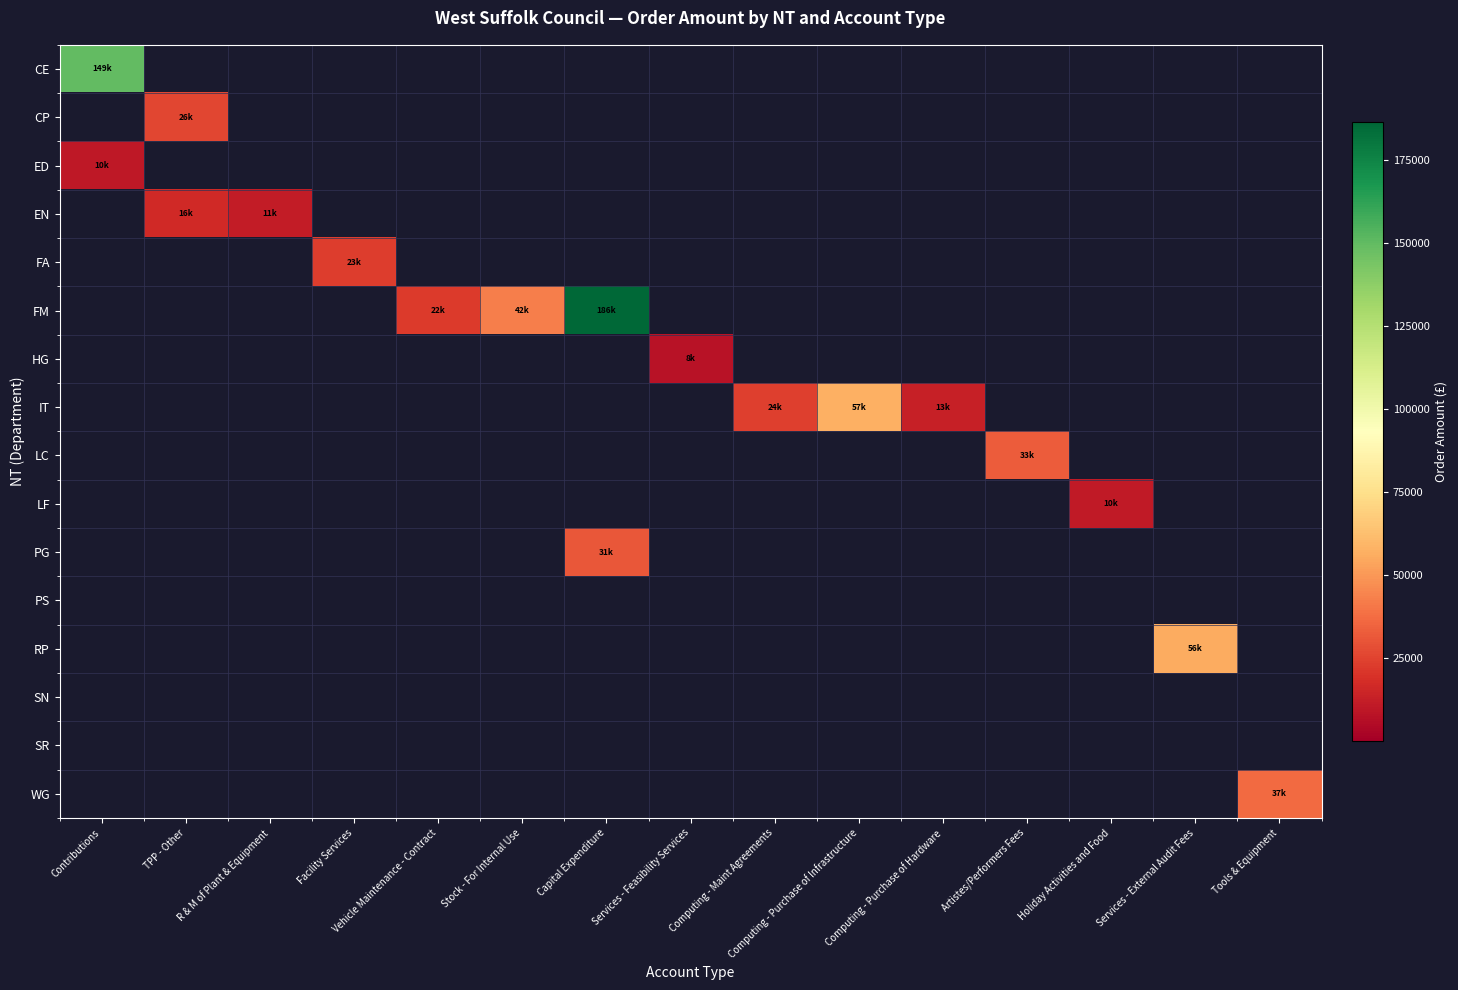

Reading left to right, extract all data points from this chart.

CE: Contributions=149247.0	TPP - Other=0.0	R & M of Plant & Equipment=0.0	Facility Services=0.0	Vehicle Maintenance - Contract=0.0	Stock - For Internal Use=0.0	Capital Expenditure=0.0	Services - Feasibility Services=0.0	Computing - Maint Agreements=0.0	Computing - Purchase of Infrastructure=0.0	Computing - Purchase of Hardware=0.0	Artistes/Performers Fees=0.0	Holiday Activities and Food=0.0	Services - External Audit Fees=0.0	Tools & Equipment=0.0
CP: Contributions=0.0	TPP - Other=26126.9	R & M of Plant & Equipment=0.0	Facility Services=0.0	Vehicle Maintenance - Contract=0.0	Stock - For Internal Use=0.0	Capital Expenditure=0.0	Services - Feasibility Services=0.0	Computing - Maint Agreements=0.0	Computing - Purchase of Infrastructure=0.0	Computing - Purchase of Hardware=0.0	Artistes/Performers Fees=0.0	Holiday Activities and Food=0.0	Services - External Audit Fees=0.0	Tools & Equipment=0.0
ED: Contributions=10000.0	TPP - Other=0.0	R & M of Plant & Equipment=0.0	Facility Services=0.0	Vehicle Maintenance - Contract=0.0	Stock - For Internal Use=0.0	Capital Expenditure=0.0	Services - Feasibility Services=0.0	Computing - Maint Agreements=0.0	Computing - Purchase of Infrastructure=0.0	Computing - Purchase of Hardware=0.0	Artistes/Performers Fees=0.0	Holiday Activities and Food=0.0	Services - External Audit Fees=0.0	Tools & Equipment=0.0
EN: Contributions=0.0	TPP - Other=16448.0	R & M of Plant & Equipment=11323.0	Facility Services=0.0	Vehicle Maintenance - Contract=0.0	Stock - For Internal Use=0.0	Capital Expenditure=0.0	Services - Feasibility Services=0.0	Computing - Maint Agreements=0.0	Computing - Purchase of Infrastructure=0.0	Computing - Purchase of Hardware=0.0	Artistes/Performers Fees=0.0	Holiday Activities and Food=0.0	Services - External Audit Fees=0.0	Tools & Equipment=0.0
FA: Contributions=0.0	TPP - Other=0.0	R & M of Plant & Equipment=0.0	Facility Services=22582.1	Vehicle Maintenance - Contract=0.0	Stock - For Internal Use=0.0	Capital Expenditure=0.0	Services - Feasibility Services=0.0	Computing - Maint Agreements=0.0	Computing - Purchase of Infrastructure=0.0	Computing - Purchase of Hardware=0.0	Artistes/Performers Fees=0.0	Holiday Activities and Food=0.0	Services - External Audit Fees=0.0	Tools & Equipment=0.0
FM: Contributions=0.0	TPP - Other=0.0	R & M of Plant & Equipment=0.0	Facility Services=0.0	Vehicle Maintenance - Contract=22187.0	Stock - For Internal Use=42274.2	Capital Expenditure=186278.5	Services - Feasibility Services=0.0	Computing - Maint Agreements=0.0	Computing - Purchase of Infrastructure=0.0	Computing - Purchase of Hardware=0.0	Artistes/Performers Fees=0.0	Holiday Activities and Food=0.0	Services - External Audit Fees=0.0	Tools & Equipment=0.0
HG: Contributions=0.0	TPP - Other=0.0	R & M of Plant & Equipment=0.0	Facility Services=0.0	Vehicle Maintenance - Contract=0.0	Stock - For Internal Use=0.0	Capital Expenditure=0.0	Services - Feasibility Services=8000.0	Computing - Maint Agreements=0.0	Computing - Purchase of Infrastructure=0.0	Computing - Purchase of Hardware=0.0	Artistes/Performers Fees=0.0	Holiday Activities and Food=0.0	Services - External Audit Fees=0.0	Tools & Equipment=0.0
IT: Contributions=0.0	TPP - Other=0.0	R & M of Plant & Equipment=0.0	Facility Services=0.0	Vehicle Maintenance - Contract=0.0	Stock - For Internal Use=0.0	Capital Expenditure=0.0	Services - Feasibility Services=0.0	Computing - Maint Agreements=23820.0	Computing - Purchase of Infrastructure=57249.1	Computing - Purchase of Hardware=12765.4	Artistes/Performers Fees=0.0	Holiday Activities and Food=0.0	Services - External Audit Fees=0.0	Tools & Equipment=0.0
LC: Contributions=0.0	TPP - Other=0.0	R & M of Plant & Equipment=0.0	Facility Services=0.0	Vehicle Maintenance - Contract=0.0	Stock - For Internal Use=0.0	Capital Expenditure=0.0	Services - Feasibility Services=0.0	Computing - Maint Agreements=0.0	Computing - Purchase of Infrastructure=0.0	Computing - Purchase of Hardware=0.0	Artistes/Performers Fees=32584.7	Holiday Activities and Food=0.0	Services - External Audit Fees=0.0	Tools & Equipment=0.0
LF: Contributions=0.0	TPP - Other=0.0	R & M of Plant & Equipment=0.0	Facility Services=0.0	Vehicle Maintenance - Contract=0.0	Stock - For Internal Use=0.0	Capital Expenditure=0.0	Services - Feasibility Services=0.0	Computing - Maint Agreements=0.0	Computing - Purchase of Infrastructure=0.0	Computing - Purchase of Hardware=0.0	Artistes/Performers Fees=0.0	Holiday Activities and Food=10215.1	Services - External Audit Fees=0.0	Tools & Equipment=0.0
PG: Contributions=0.0	TPP - Other=0.0	R & M of Plant & Equipment=0.0	Facility Services=0.0	Vehicle Maintenance - Contract=0.0	Stock - For Internal Use=0.0	Capital Expenditure=30680.0	Services - Feasibility Services=0.0	Computing - Maint Agreements=0.0	Computing - Purchase of Infrastructure=0.0	Computing - Purchase of Hardware=0.0	Artistes/Performers Fees=0.0	Holiday Activities and Food=0.0	Services - External Audit Fees=0.0	Tools & Equipment=0.0
PS: Contributions=0.0	TPP - Other=0.0	R & M of Plant & Equipment=0.0	Facility Services=0.0	Vehicle Maintenance - Contract=0.0	Stock - For Internal Use=0.0	Capital Expenditure=0.0	Services - Feasibility Services=0.0	Computing - Maint Agreements=0.0	Computing - Purchase of Infrastructure=0.0	Computing - Purchase of Hardware=0.0	Artistes/Performers Fees=0.0	Holiday Activities and Food=0.0	Services - External Audit Fees=0.0	Tools & Equipment=0.0
RP: Contributions=0.0	TPP - Other=0.0	R & M of Plant & Equipment=0.0	Facility Services=0.0	Vehicle Maintenance - Contract=0.0	Stock - For Internal Use=0.0	Capital Expenditure=0.0	Services - Feasibility Services=0.0	Computing - Maint Agreements=0.0	Computing - Purchase of Infrastructure=0.0	Computing - Purchase of Hardware=0.0	Artistes/Performers Fees=0.0	Holiday Activities and Food=0.0	Services - External Audit Fees=55968.0	Tools & Equipment=0.0
SN: Contributions=0.0	TPP - Other=0.0	R & M of Plant & Equipment=0.0	Facility Services=0.0	Vehicle Maintenance - Contract=0.0	Stock - For Internal Use=0.0	Capital Expenditure=0.0	Services - Feasibility Services=0.0	Computing - Maint Agreements=0.0	Computing - Purchase of Infrastructure=0.0	Computing - Purchase of Hardware=0.0	Artistes/Performers Fees=0.0	Holiday Activities and Food=0.0	Services - External Audit Fees=0.0	Tools & Equipment=0.0
SR: Contributions=0.0	TPP - Other=0.0	R & M of Plant & Equipment=0.0	Facility Services=0.0	Vehicle Maintenance - Contract=0.0	Stock - For Internal Use=0.0	Capital Expenditure=0.0	Services - Feasibility Services=0.0	Computing - Maint Agreements=0.0	Computing - Purchase of Infrastructure=0.0	Computing - Purchase of Hardware=0.0	Artistes/Performers Fees=0.0	Holiday Activities and Food=0.0	Services - External Audit Fees=0.0	Tools & Equipment=0.0
WG: Contributions=0.0	TPP - Other=0.0	R & M of Plant & Equipment=0.0	Facility Services=0.0	Vehicle Maintenance - Contract=0.0	Stock - For Internal Use=0.0	Capital Expenditure=0.0	Services - Feasibility Services=0.0	Computing - Maint Agreements=0.0	Computing - Purchase of Infrastructure=0.0	Computing - Purchase of Hardware=0.0	Artistes/Performers Fees=0.0	Holiday Activities and Food=0.0	Services - External Audit Fees=0.0	Tools & Equipment=36897.6